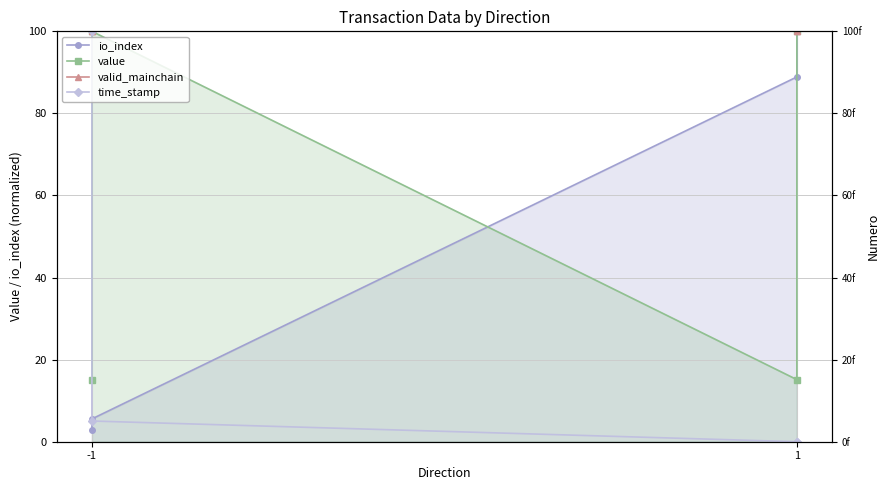

How many lines are shown in the chart?

4